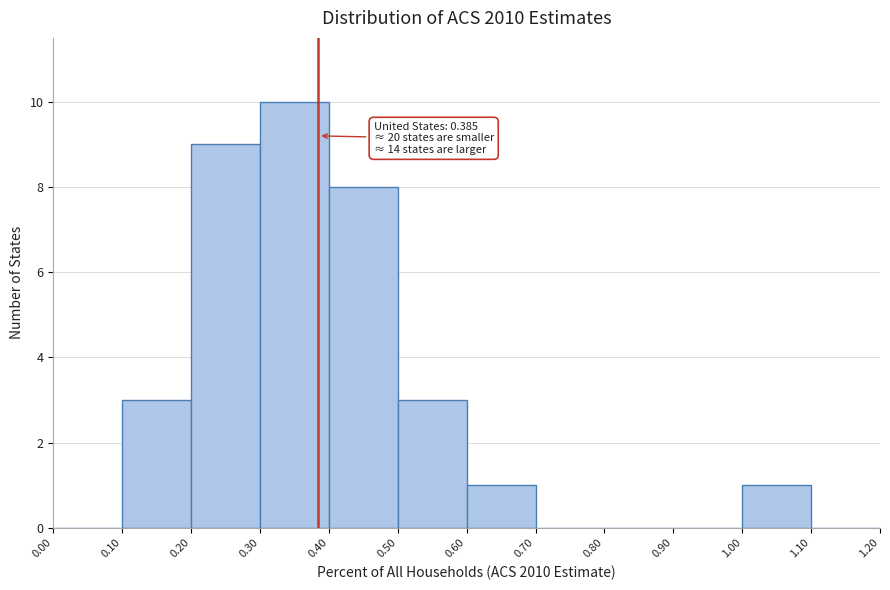

Over which range of the x-axis is the bar tallest?

0.30 to 0.40